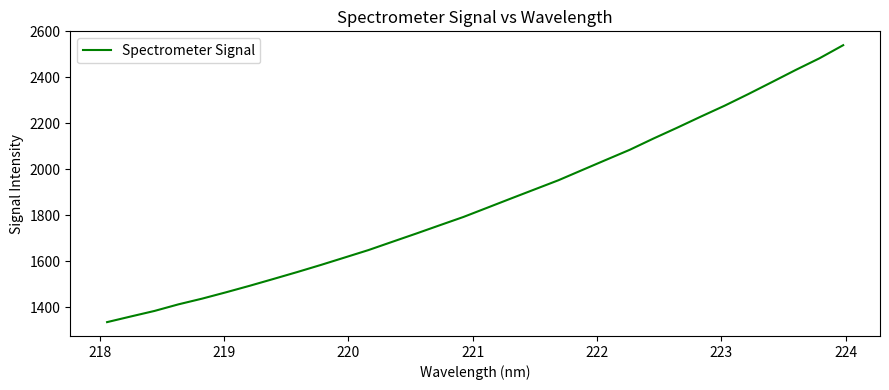

What is the difference between the maximum and minimum values?

1204.2